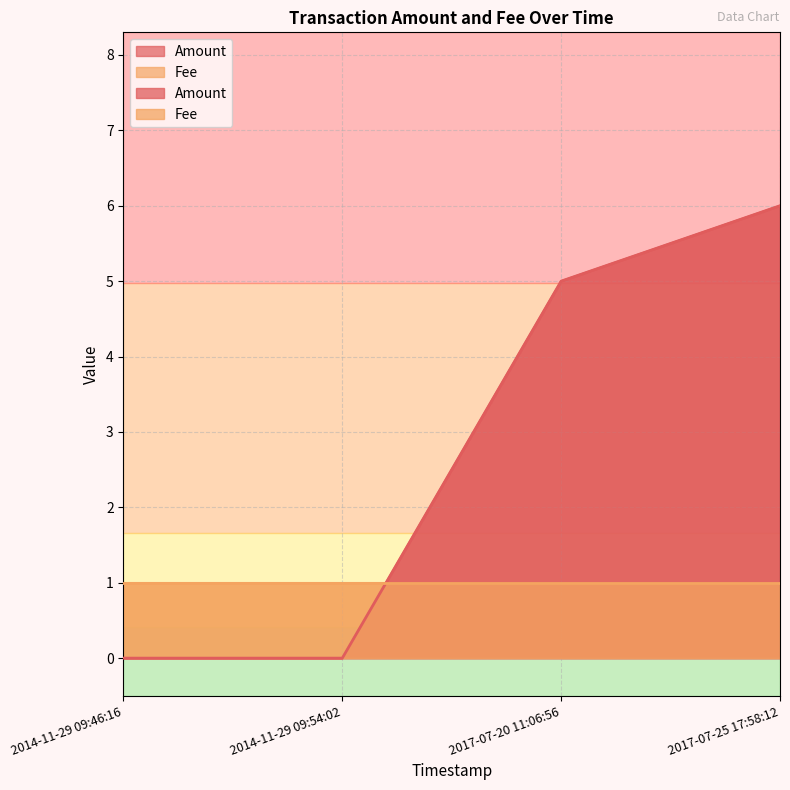

What is the sum of the values at 2017-07-25 17:58:12 and 2017-07-20 11:06:56?

11